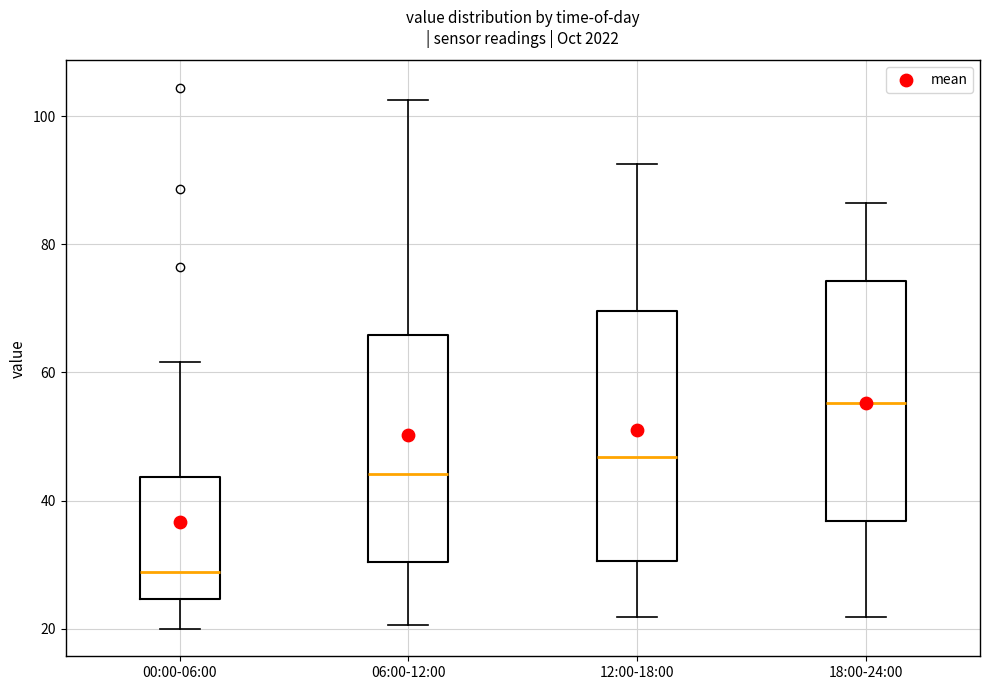

Reading left to right, read every box against the y-axis: the position of its median line, the range the box covers, and the ends of its whiskers. The values are not printed on the chart, so give them approximately, as read against the axis.

00:00-06:00: median 28, box 24 to 44, whiskers 20 to 62
06:00-12:00: median 44, box 30 to 66, whiskers 20 to 102
12:00-18:00: median 46, box 30 to 70, whiskers 22 to 92
18:00-24:00: median 56, box 36 to 74, whiskers 22 to 86